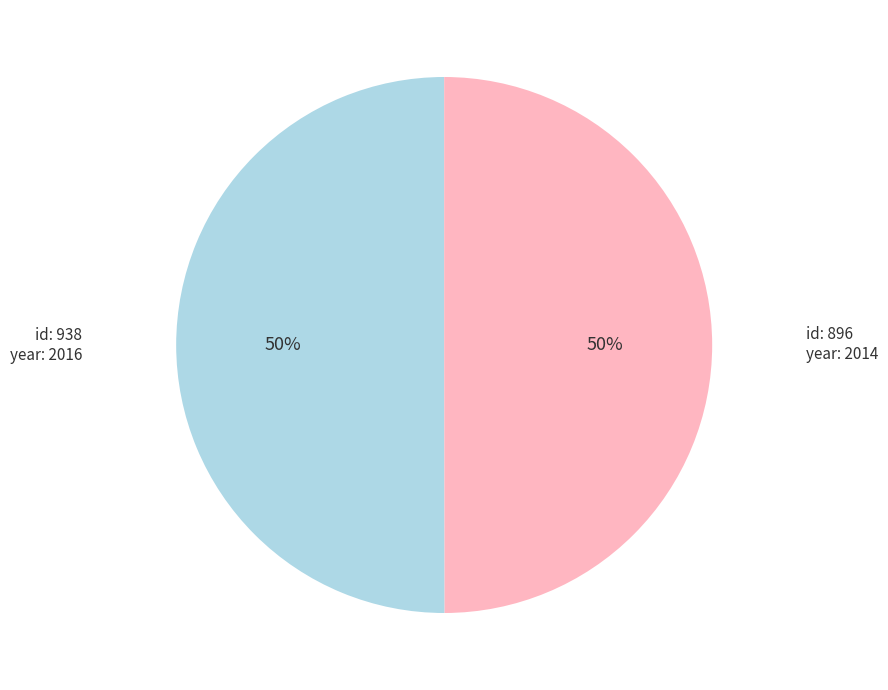

Is the sum of id: 896 and id: 938 greater than half?

Yes